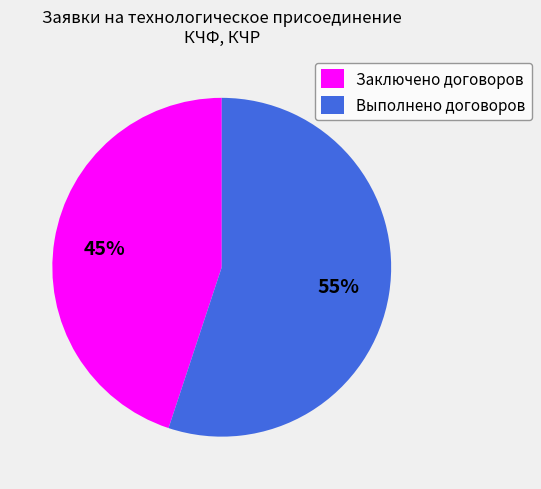

True or false: Заключено договоров accounts for 36% of the total.

False